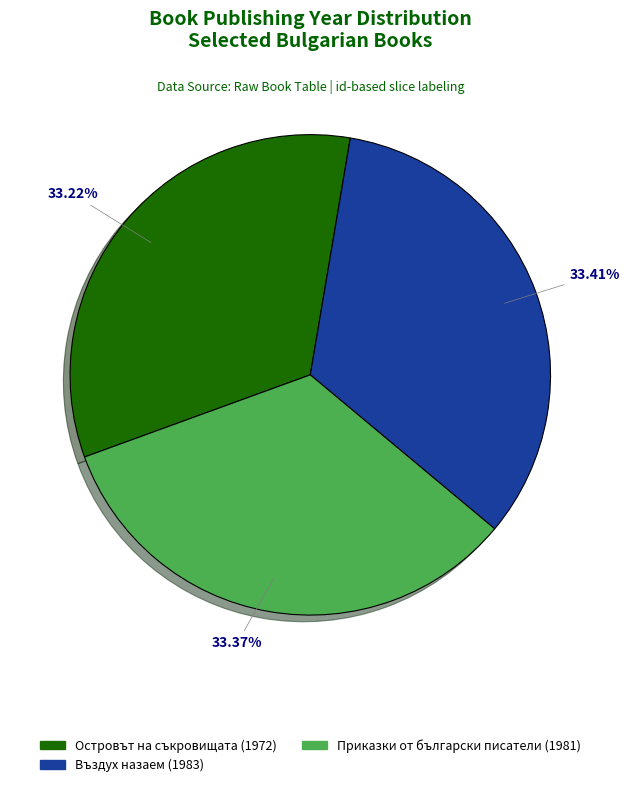

Approximately how many times larger is the value at Островът на съкровищата (1972) compared to Въздух назаем (1983)?

1.0